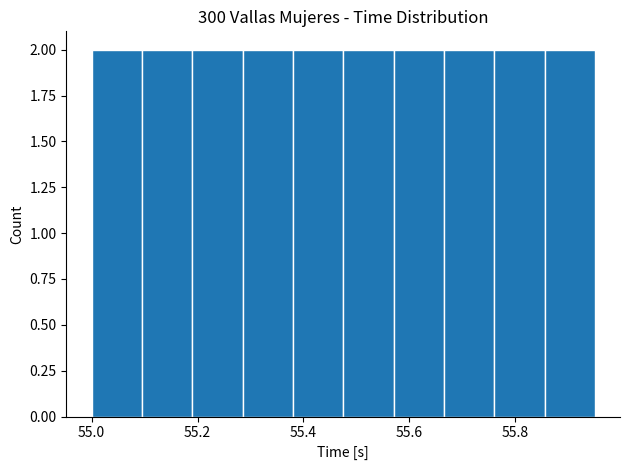

Reading left to right, transcribe this chart: for each bar, give the range it covers on the x-axis and its height. Neither the bar edges nor the heights are printed on the chart, so give them approximately, as read against the axes.

55.000 to 55.095: 2
55.095 to 55.190: 2
55.190 to 55.285: 2
55.285 to 55.380: 2
55.380 to 55.475: 2
55.475 to 55.570: 2
55.570 to 55.665: 2
55.665 to 55.760: 2
55.760 to 55.855: 2
55.855 to 55.950: 2